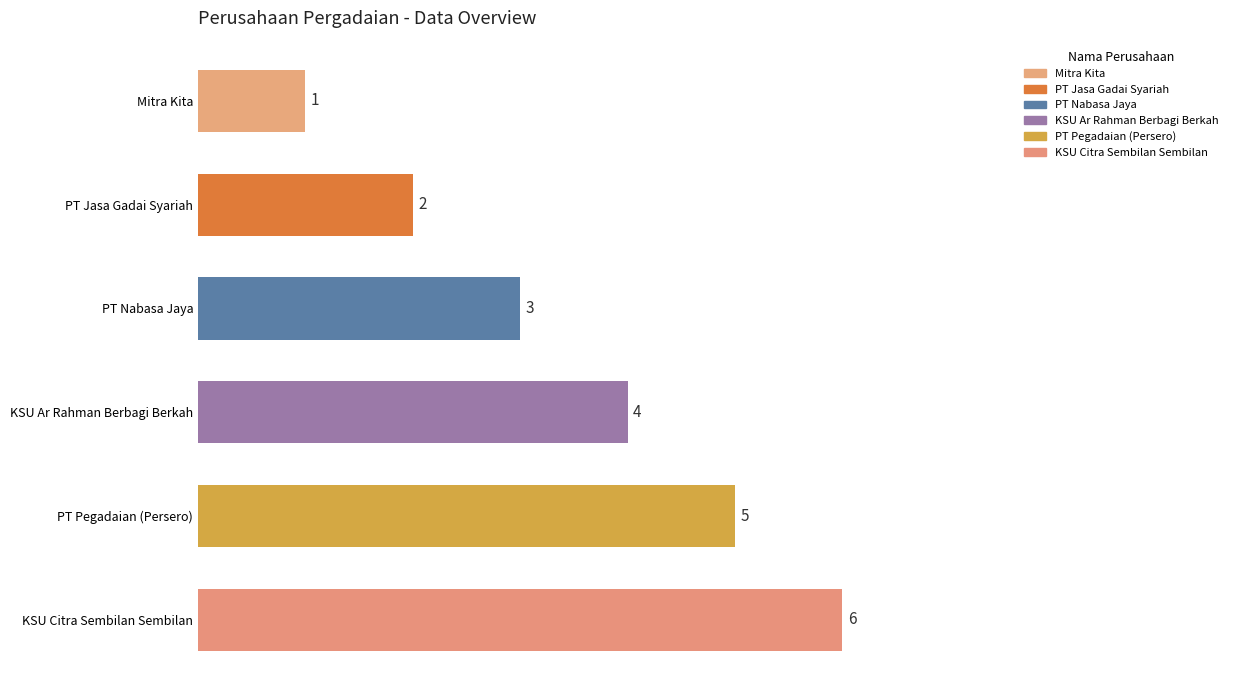

At which label is the value closest to 3?

PT Nabasa Jaya